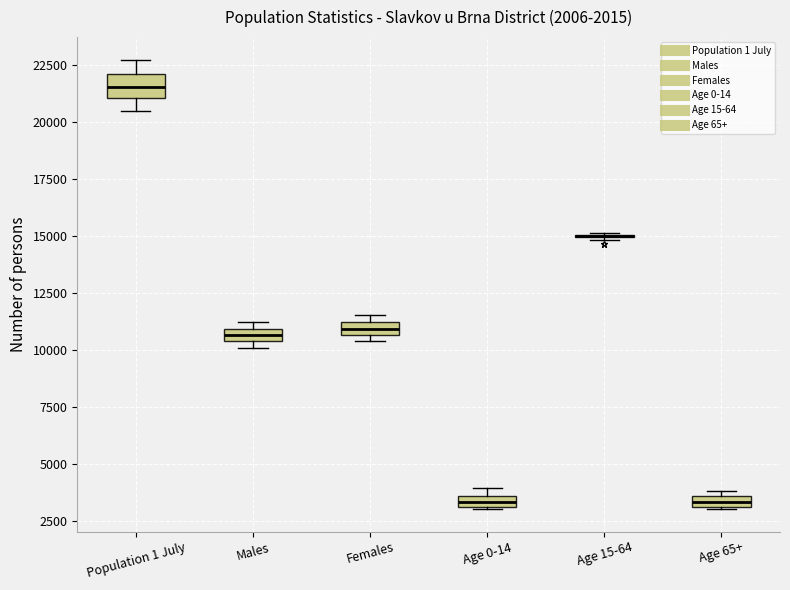

Comparing the boxes themselves (not the whiskers), which one is the tallest?

Population 1 July